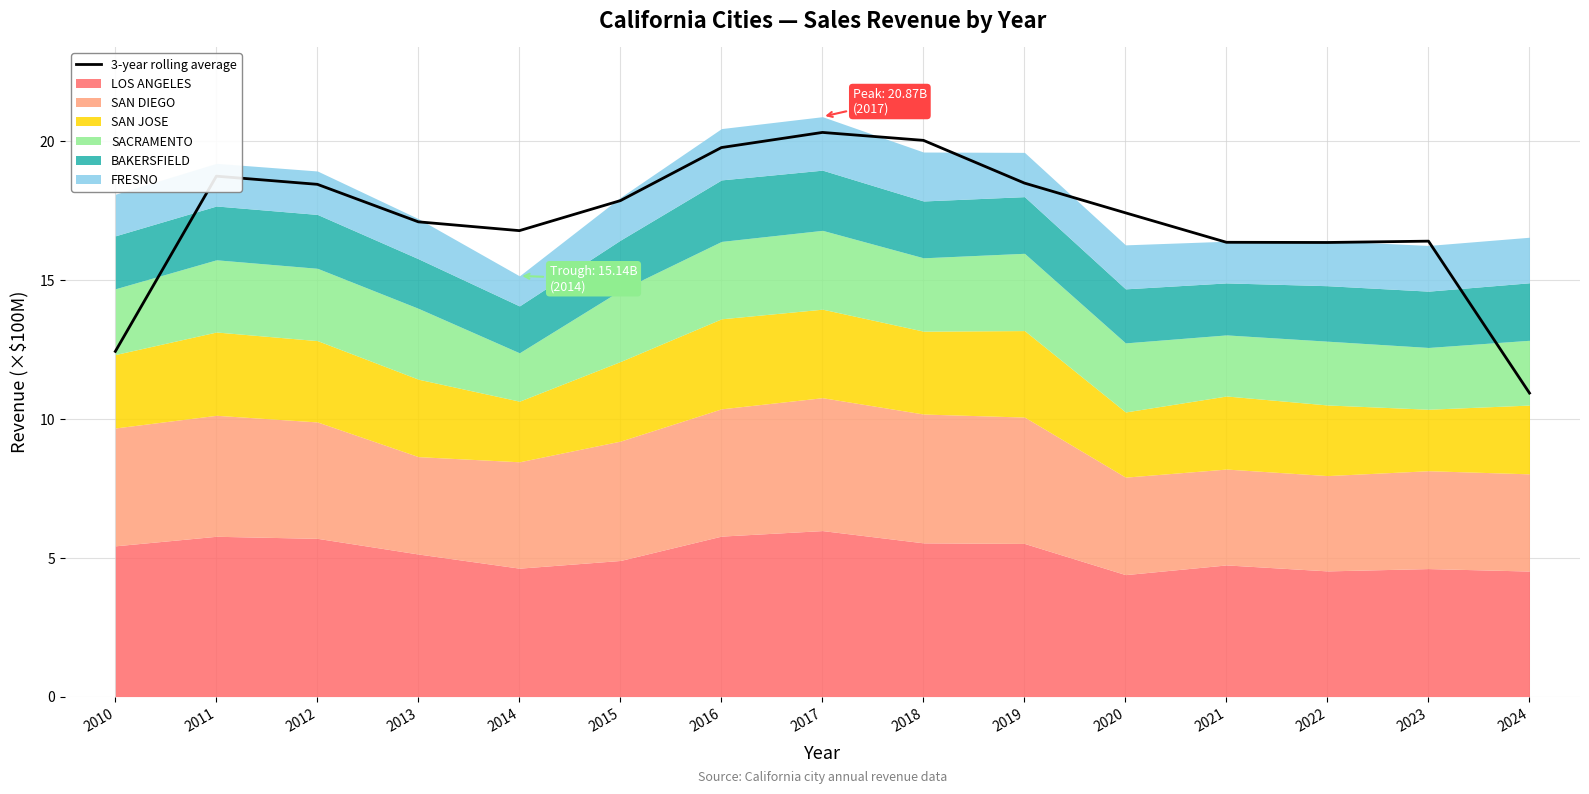

What is the difference between the values at 2021 and 2020?

1.1